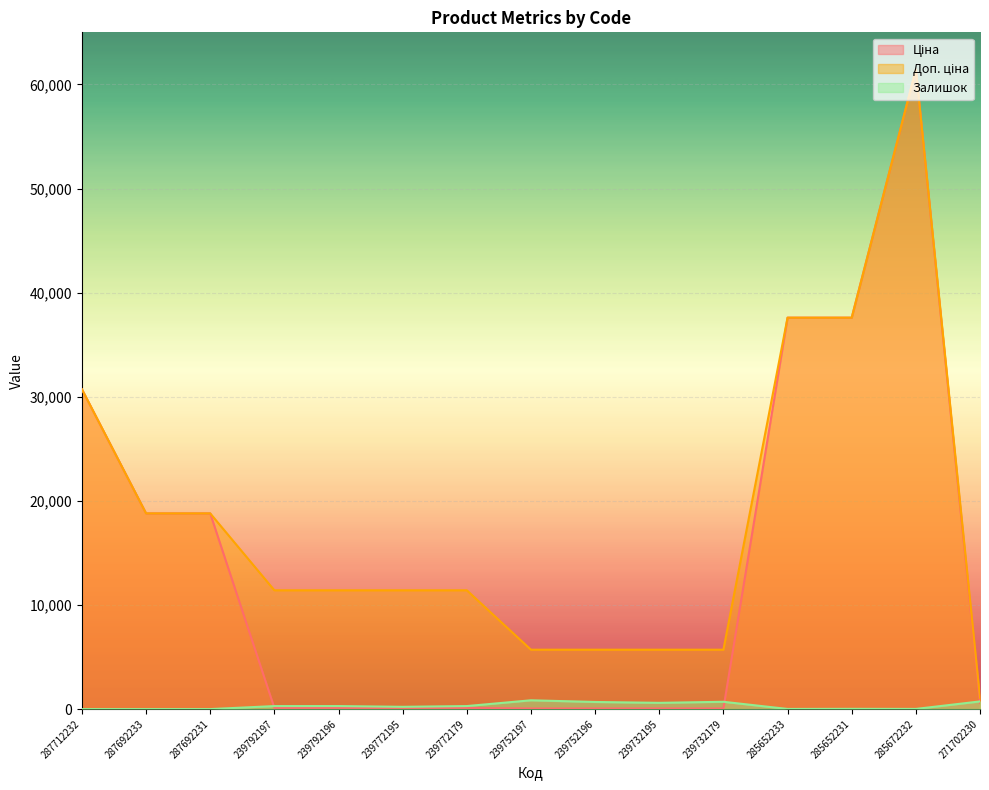

What is the sum of the Ціна values at 239792197 and 239752196?

171.1